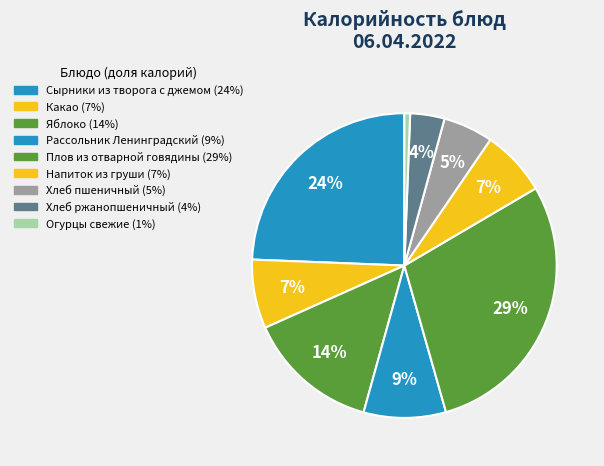

Which category has the smallest portion of the pie?

Огурцы свежие